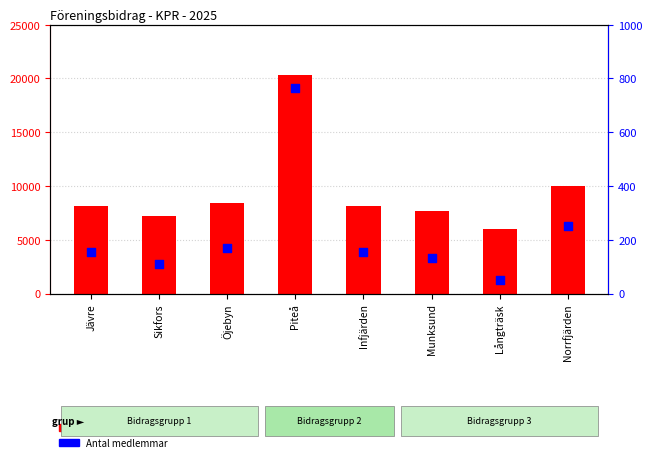

What are all the series names shown in the legend?

Summa sökt bidrag, Antal medlemmar